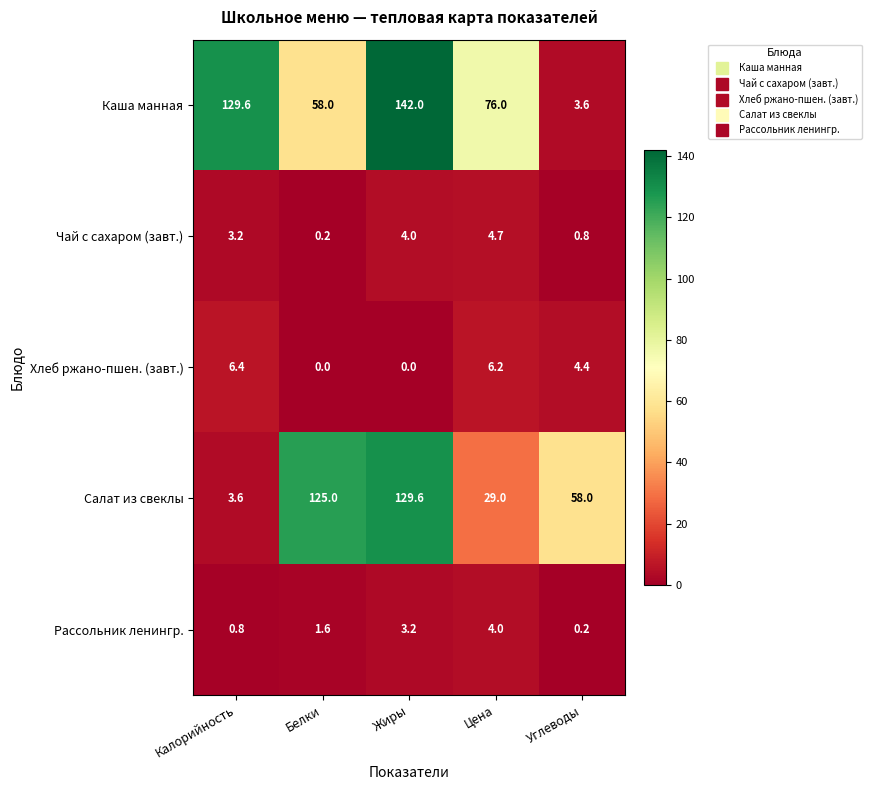

Read the Каша манная value at Цена.

76.0